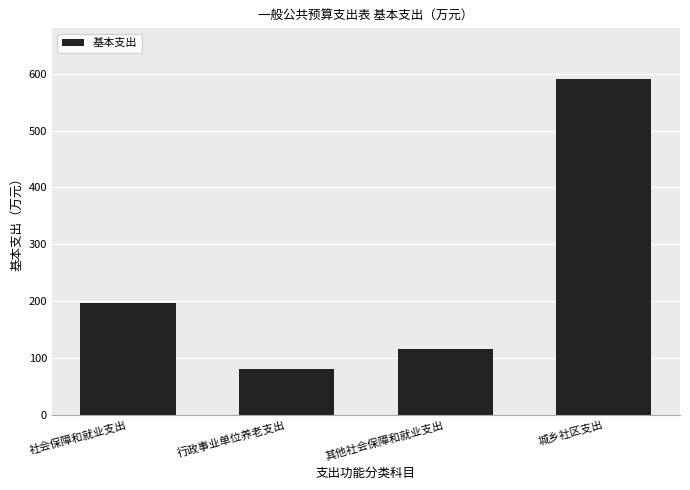

What is the minimum value shown in the chart?

80.5